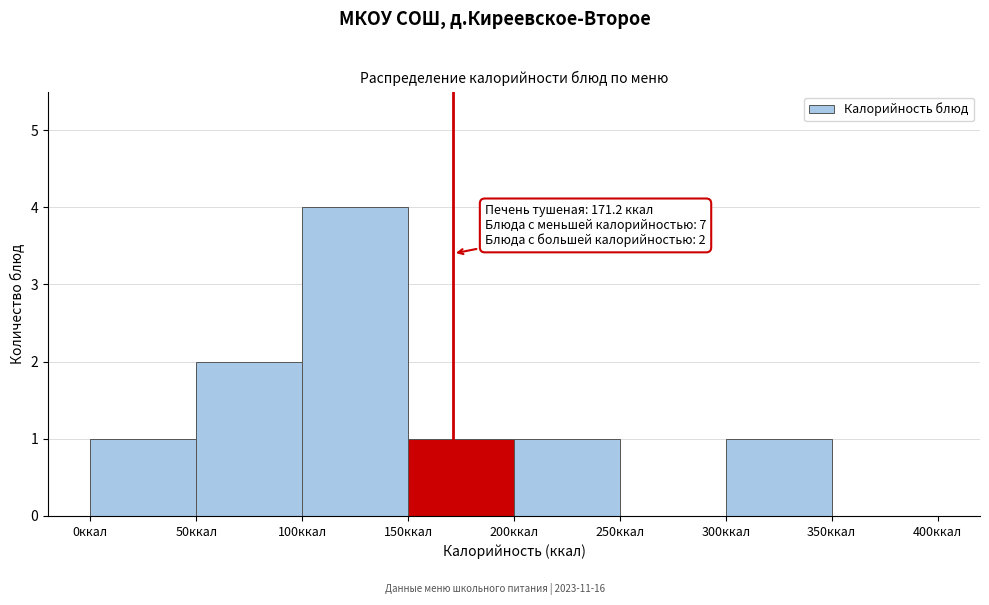

Which range on the x-axis has the tallest bar?

100 to 150